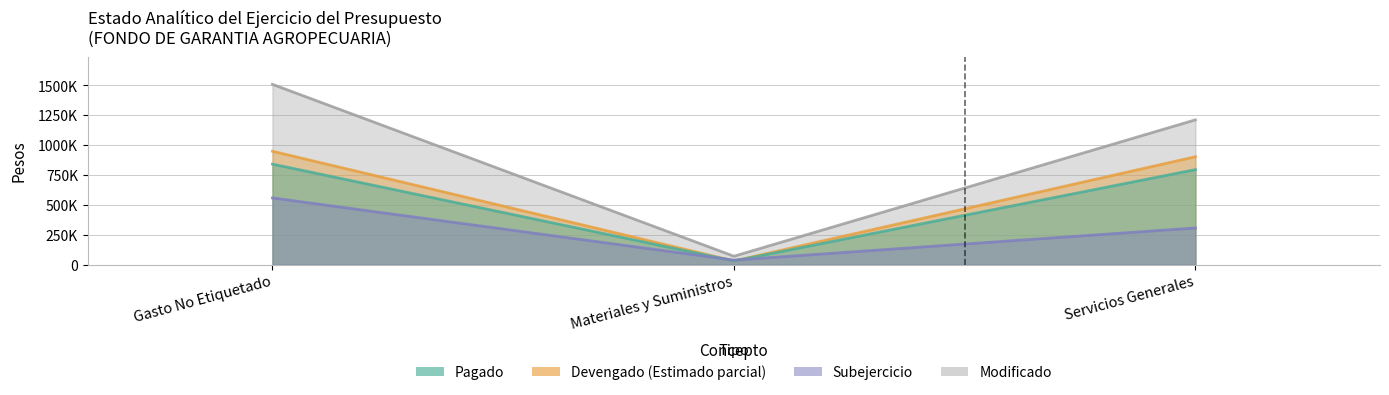

Reading left to right, extract all data points from this chart.

Pagado: Gasto No Etiquetado=842189	Materiales y Suministros=32645	Servicios Generales=796345
Modificado: Gasto No Etiquetado=1509576	Materiales y Suministros=72000	Servicios Generales=1212576
Subejercicio: Gasto No Etiquetado=559567	Materiales y Suministros=39355	Servicios Generales=308411
Devengado: Gasto No Etiquetado=950009	Materiales y Suministros=32645	Servicios Generales=904165